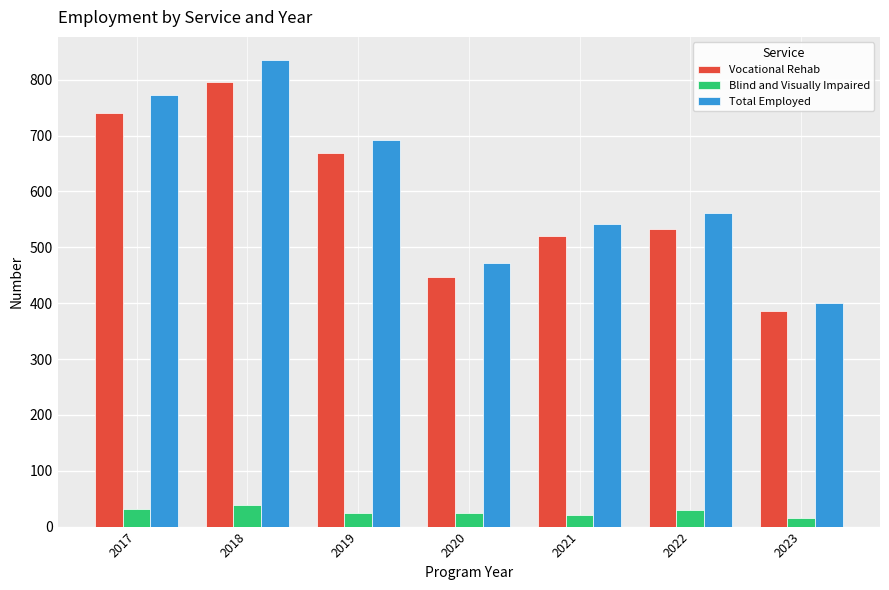

What are all the series names shown in the legend?

Vocational Rehab, Blind and Visually Impaired, Total Employed